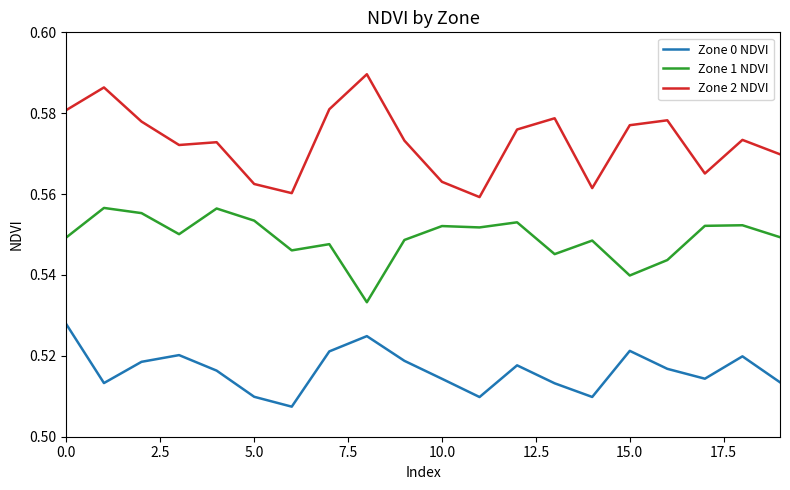

List the series in order of their overall mean, highest first.

Zone 2 NDVI, Zone 1 NDVI, Zone 0 NDVI